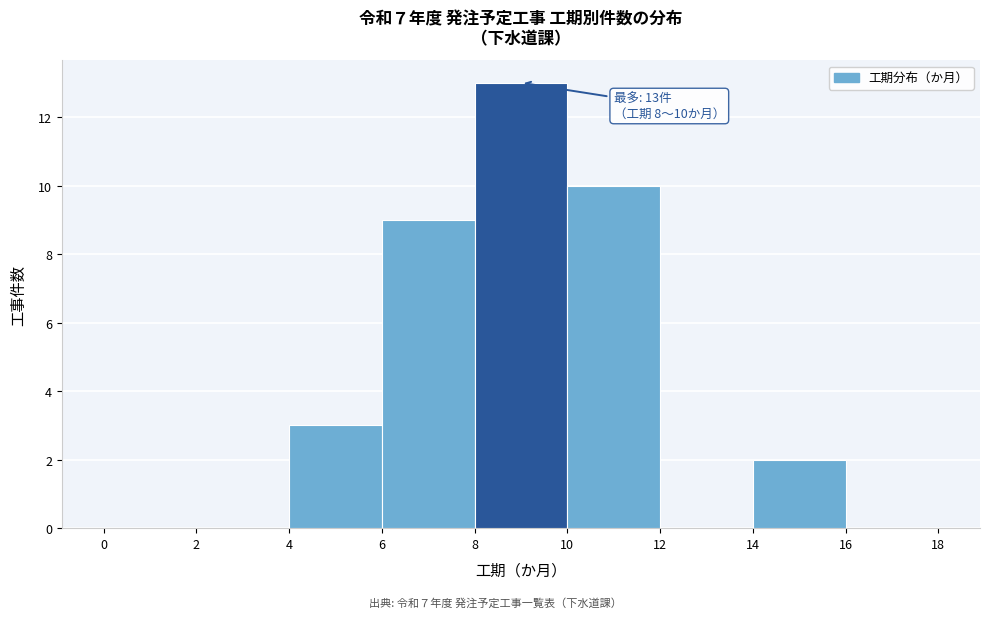

Over which range of the x-axis is the bar tallest?

8 to 10